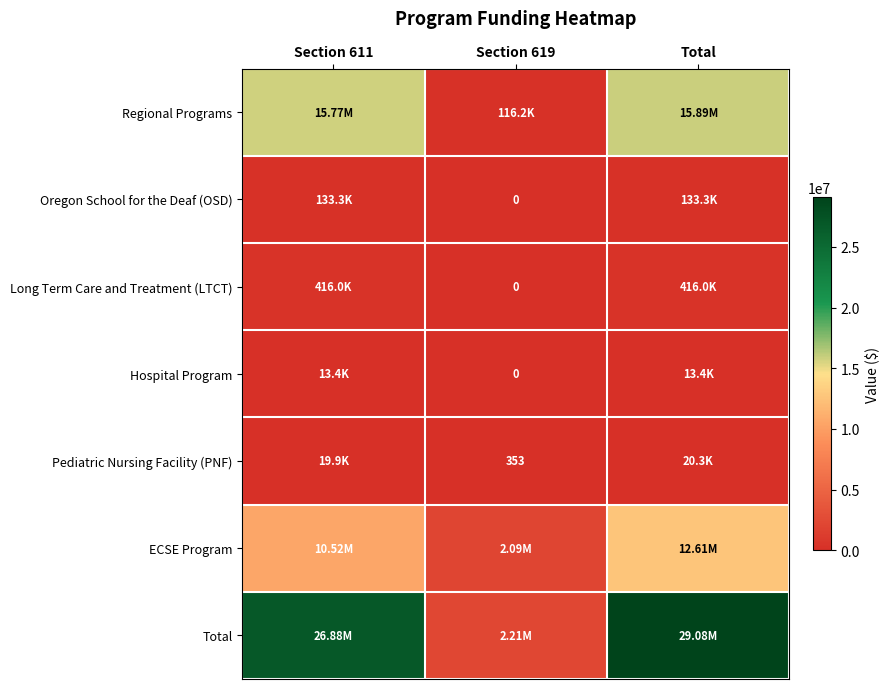

At which category is the sum across all series the highest?

Total